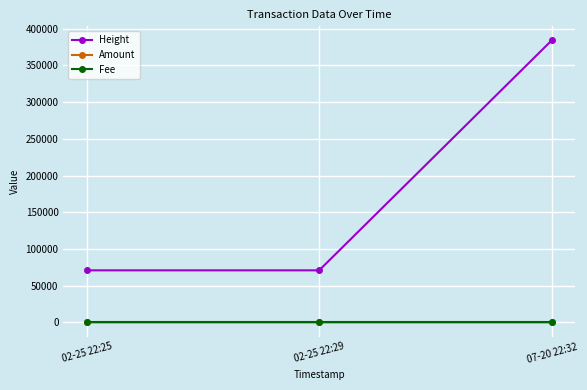

Where is Height nearest to the value 227440?

02-25 22:29